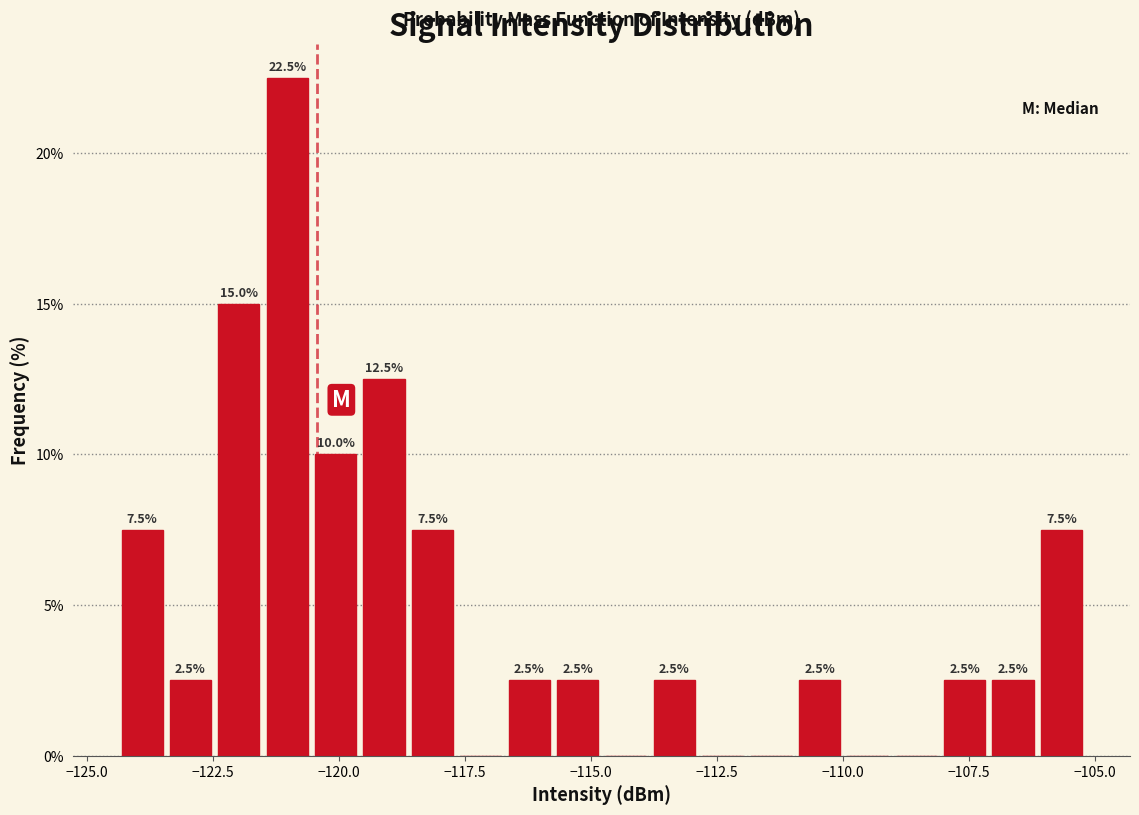

Around what value on the x-axis is the tallest bar? Give the approximate position of its centre, as read against the axis.

-121.0